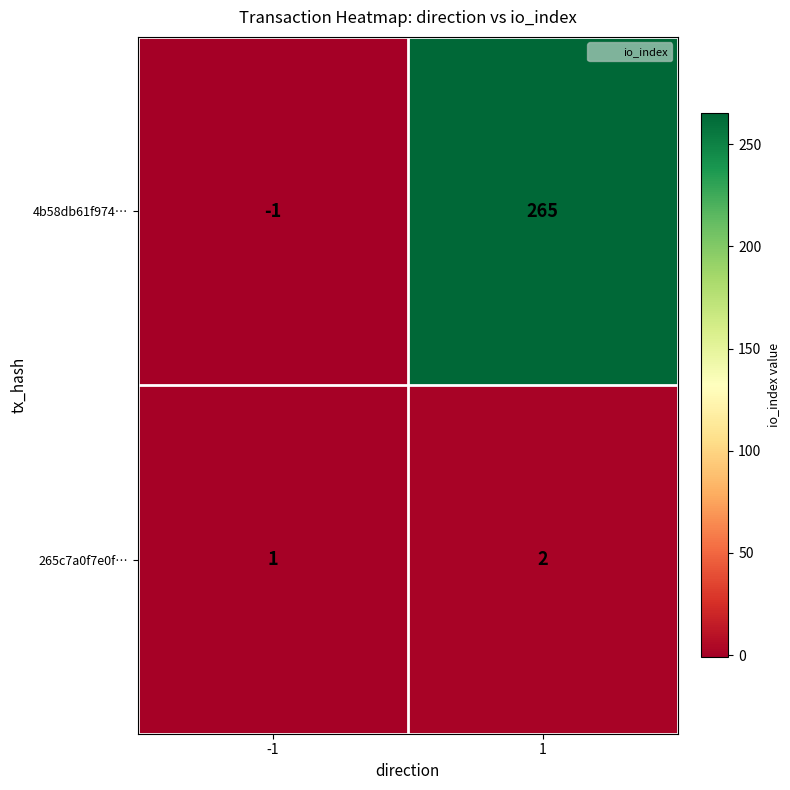

Which series changed the most between -1 and 1?

4b58db61f974…